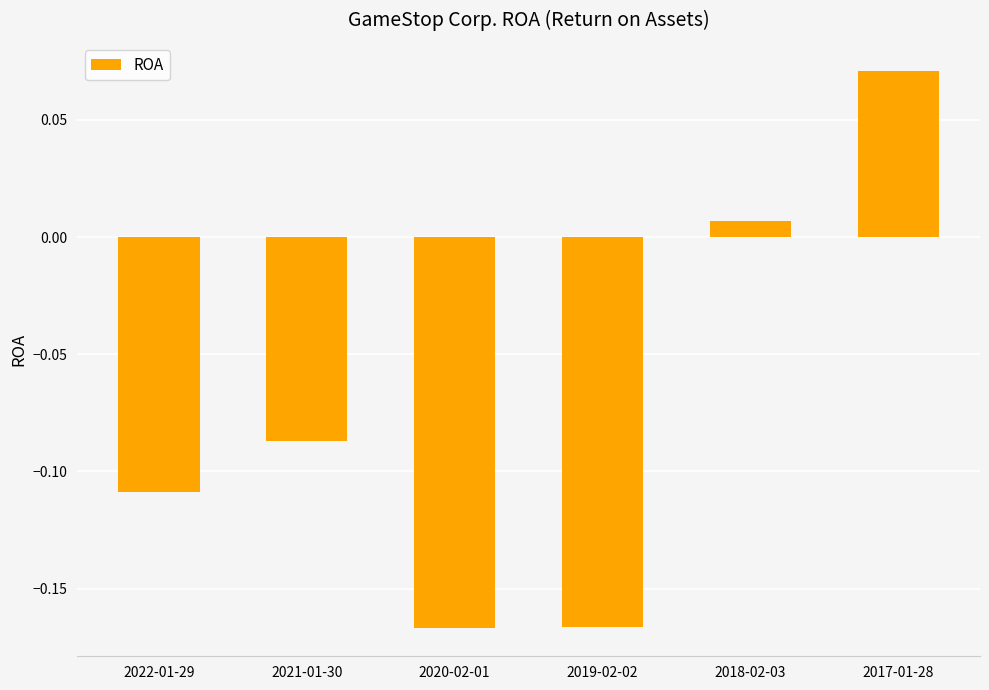

What is the sum of all values?

-0.5